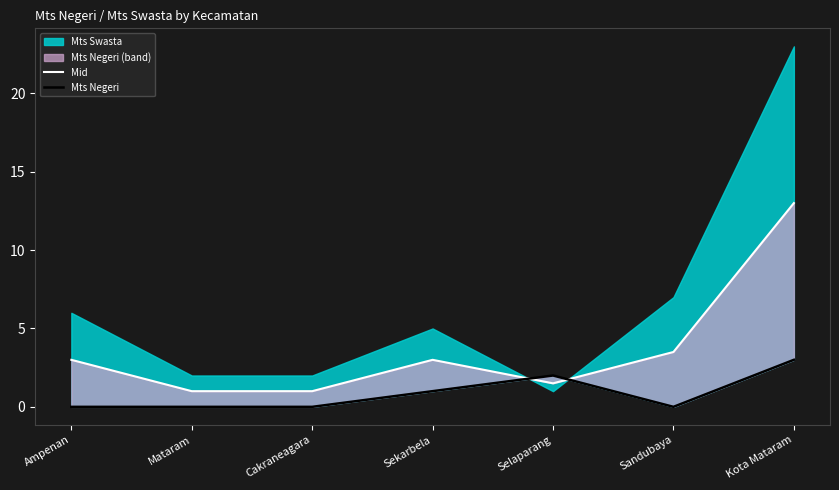

What is the label of the 4th point from the left?

Sekarbela